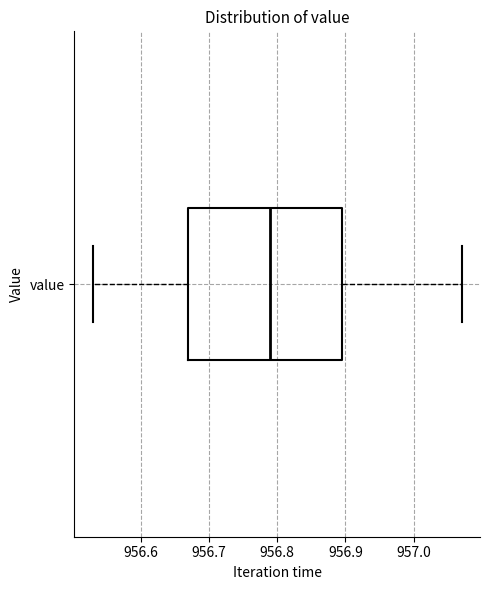

Where does the left whisker of the box for value end on the x-axis? The values are not printed on the chart, so give them approximately, as read against the axis.

956.53